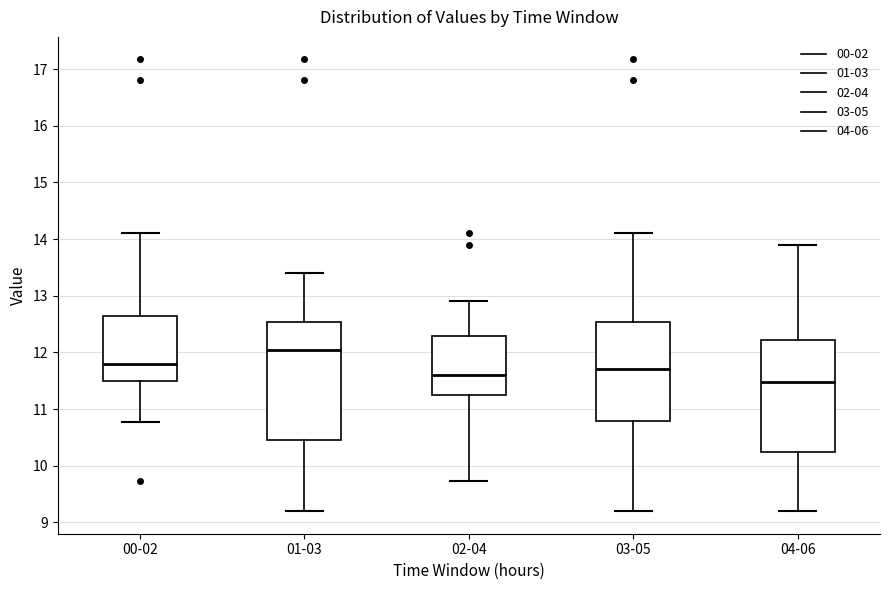

Reading left to right, read every box against the y-axis: the position of its median line, the range the box covers, and the ends of its whiskers. The values are not printed on the chart, so give them approximately, as read against the axis.

00-02: median 11.8, box 11.5 to 12.6, whiskers 10.8 to 14.1
01-03: median 12.1, box 10.5 to 12.5, whiskers 9.2 to 13.4
02-04: median 11.6, box 11.3 to 12.3, whiskers 9.7 to 12.9
03-05: median 11.7, box 10.8 to 12.5, whiskers 9.2 to 14.1
04-06: median 11.5, box 10.2 to 12.2, whiskers 9.2 to 13.9